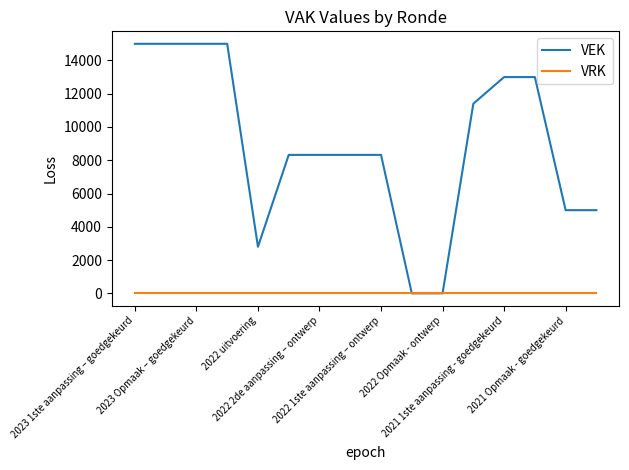

Which series has the widest spread of values?

VEK